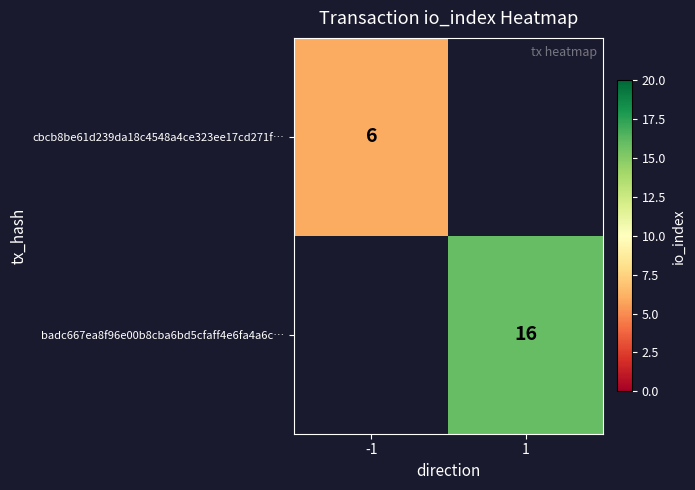

The cbcb8be61d239da18c4548a4ce323ee17cd271f… series shows 6 at -1. True or false?

True